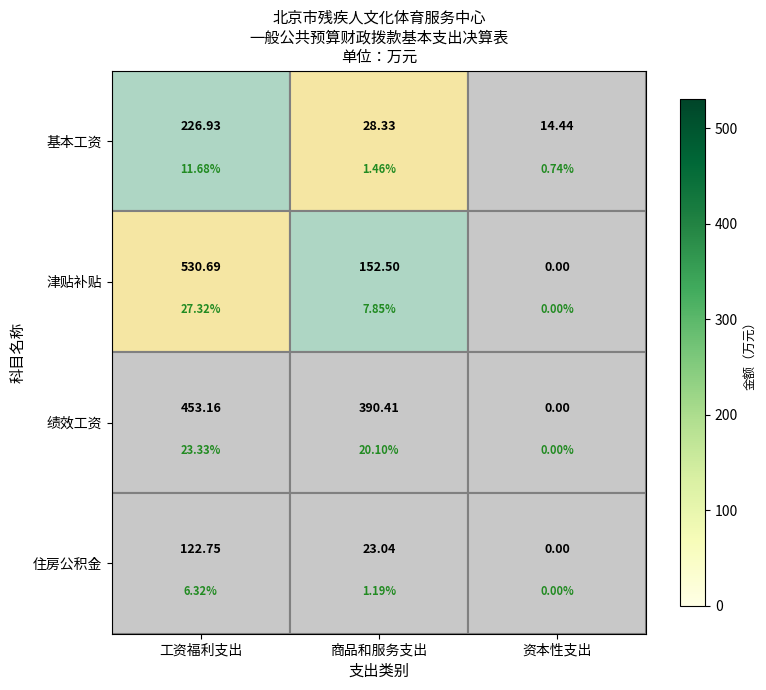

What is the difference between the 绩效工资 values at 商品和服务支出 and 工资福利支出?

62.8